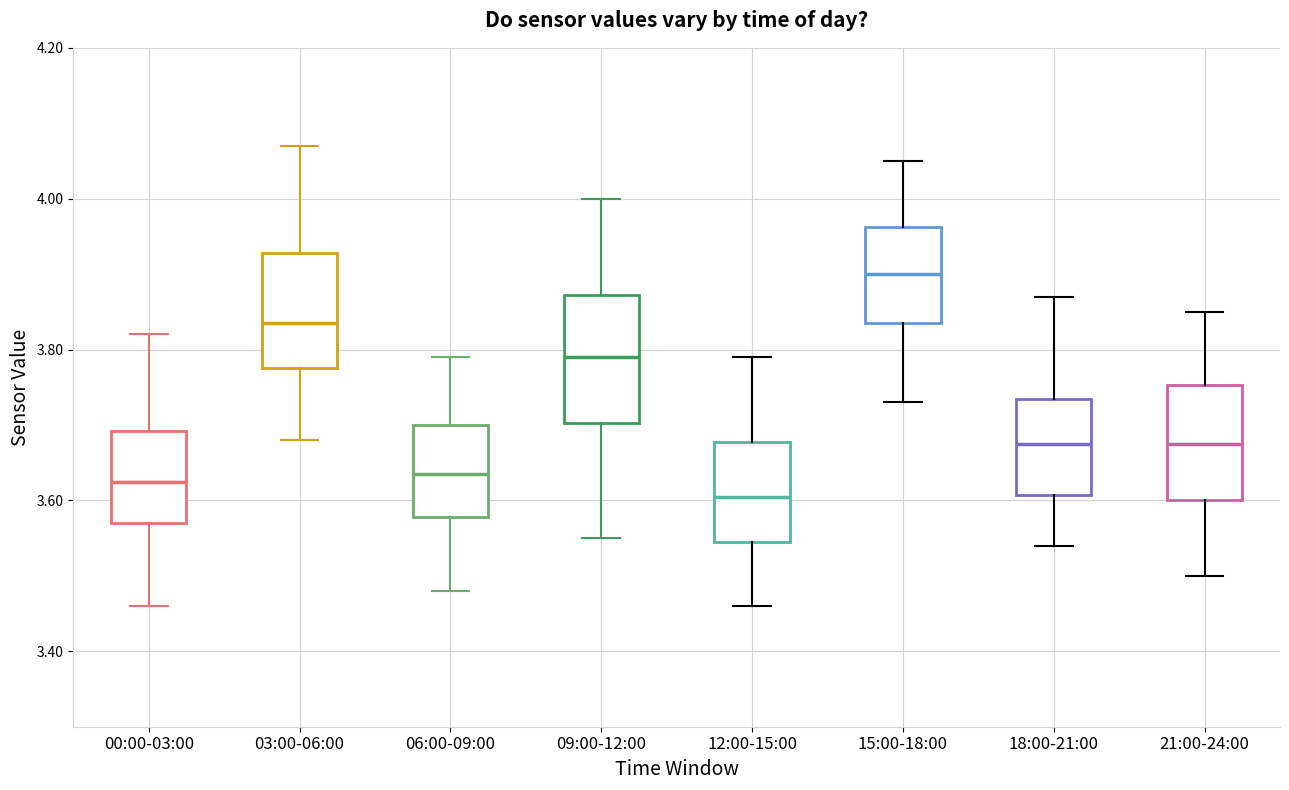

Where does the upper whisker of the box for 00:00-03:00 end on the y-axis? The values are not printed on the chart, so give them approximately, as read against the axis.

3.82